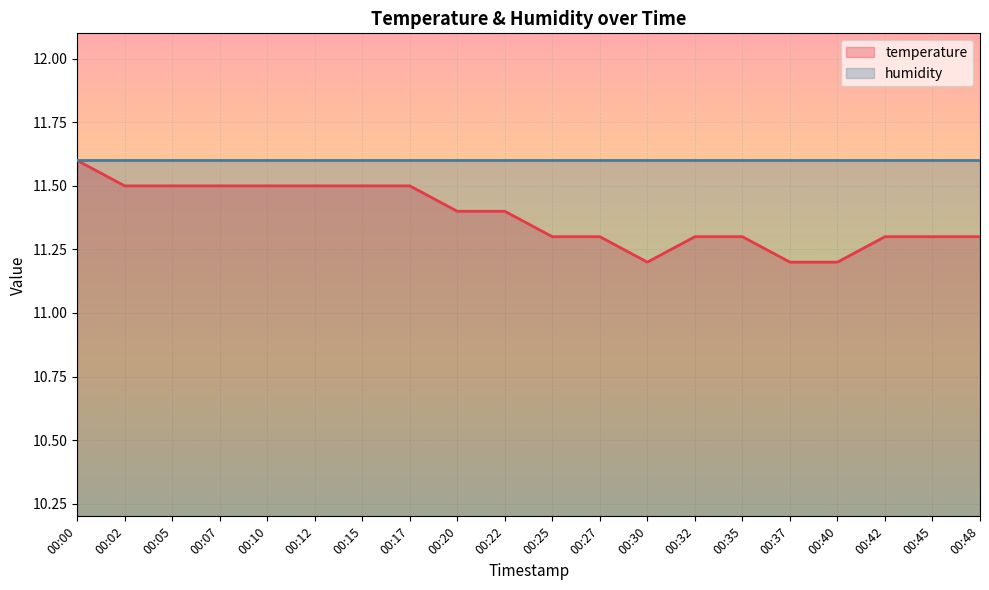

List the labels in order of value, smallest first.

00:30, 00:37, 00:40, 00:25, 00:27, 00:32, 00:35, 00:42, 00:45, 00:48, 00:20, 00:22, 00:02, 00:05, 00:07, 00:10, 00:12, 00:15, 00:17, 00:00